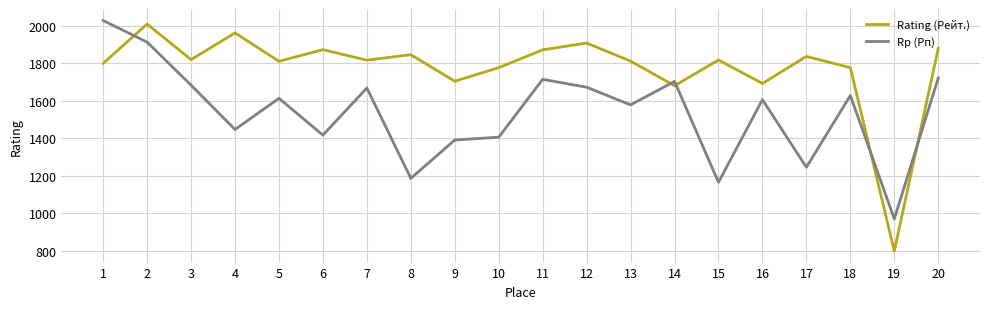

What are all the series names shown in the legend?

Rating (Рейт.), Rp (Рп)